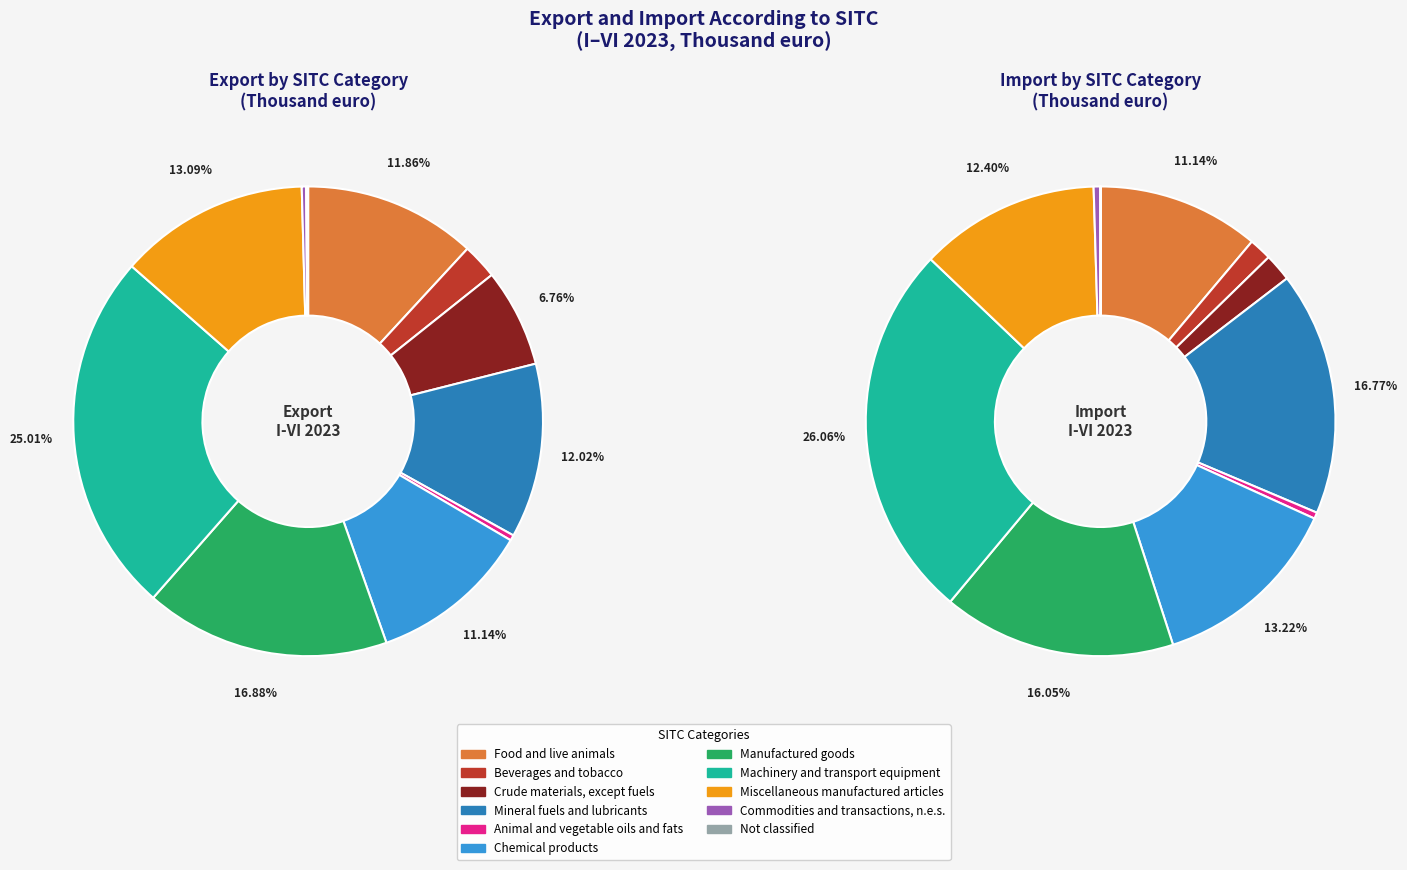

What is the total percentage of 8 and 3?

25.1%